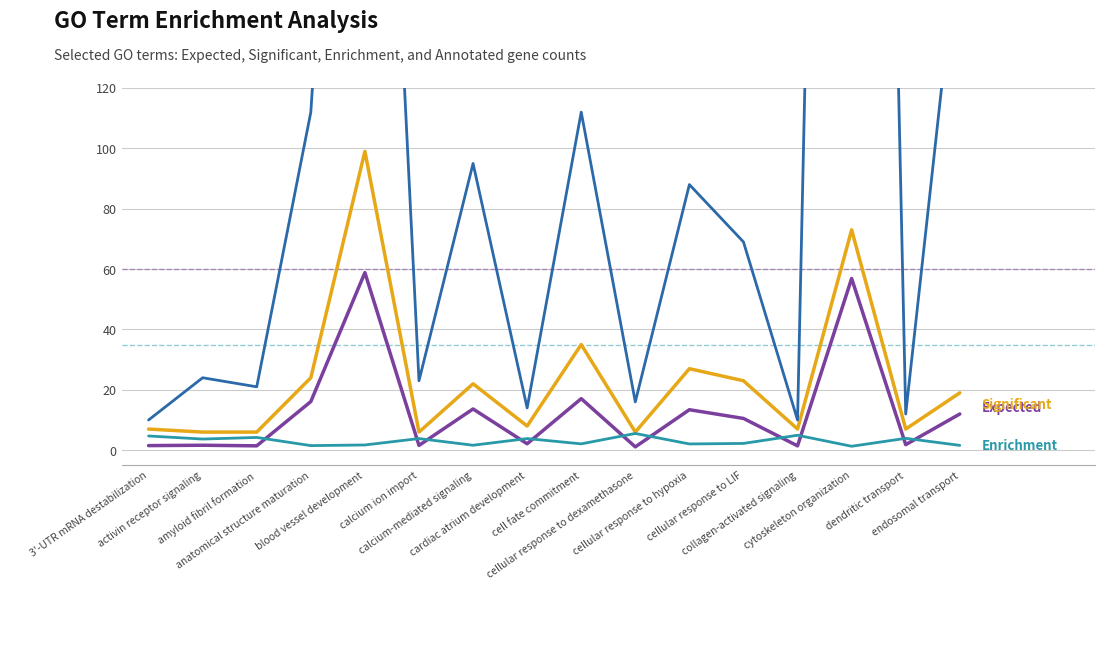

Reading left to right, what are all the values shown in this chart?

Expected: 1.5	1.6	1.4	16.1	58.8	1.6	13.7	2.1	17.1	1.1	13.4	10.5	1.4	56.9	1.8	12.0
Significant: 7.0	6.0	6.0	24.0	99.0	6.0	22.0	8.0	35.0	6.0	27.0	23.0	7.0	73.0	7.0	19.0
Enrichment: 4.7	3.7	4.2	1.5	1.7	3.9	1.6	3.9	2.1	5.5	2.1	2.2	5.0	1.3	3.9	1.6
Annotated: 10.0	24.0	21.0	112.0	386.0	23.0	95.0	14.0	112.0	16.0	88.0	69.0	10.0	830.0	12.0	175.0